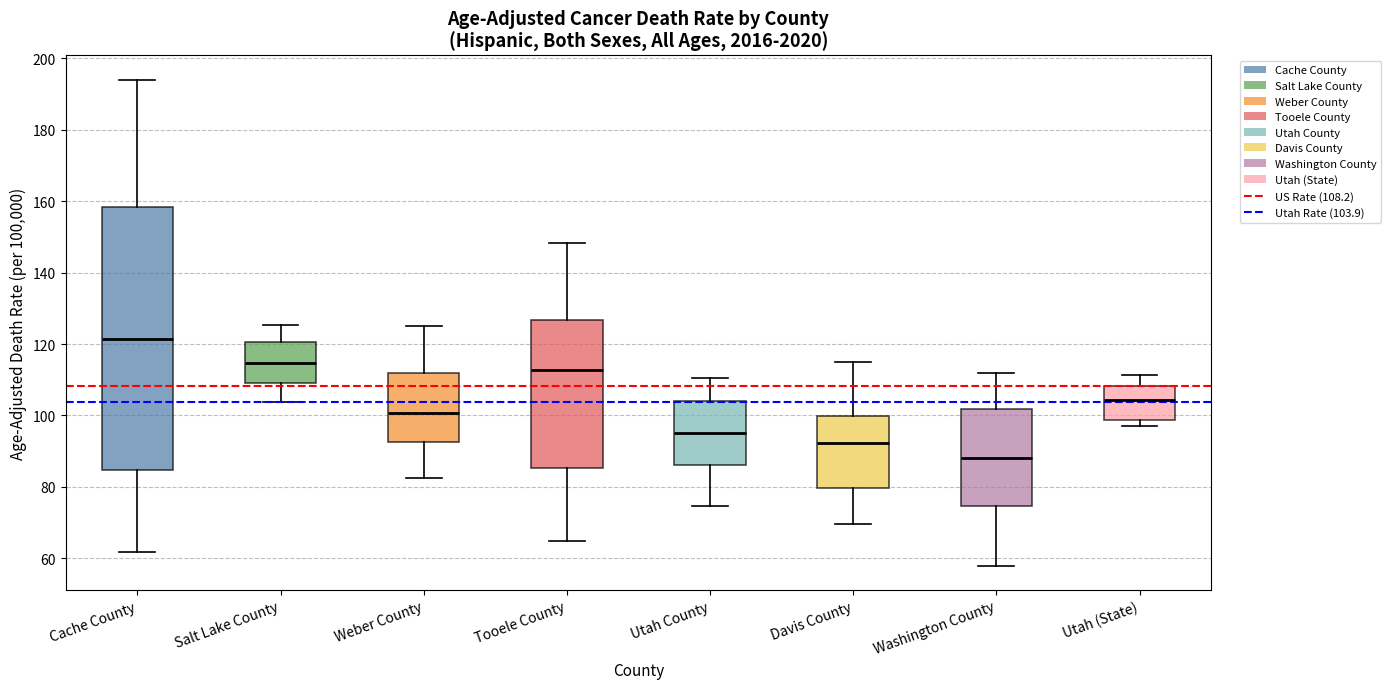

Where is the lower edge of the box for Washington County on the y-axis? The values are not printed on the chart, so give them approximately, as read against the axis.

74